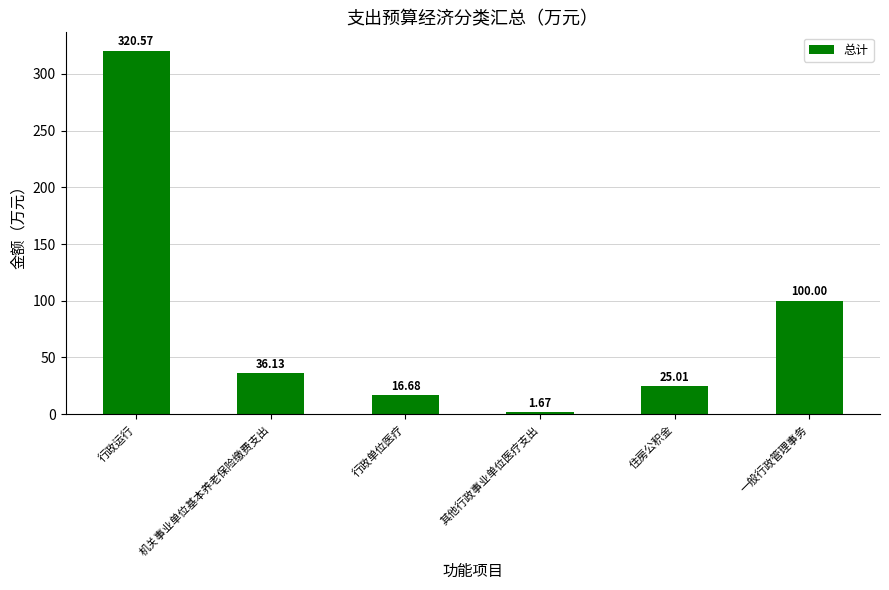

The chart shows a value of 44.4 at 住房公积金. True or false?

False